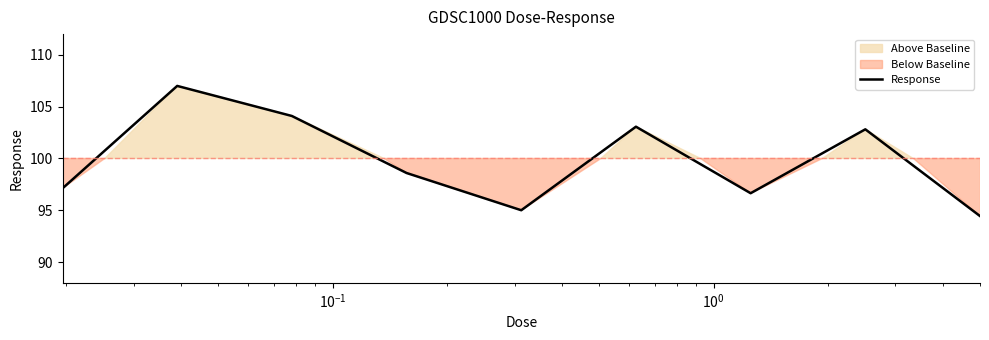

How many data points are less than 98?

4